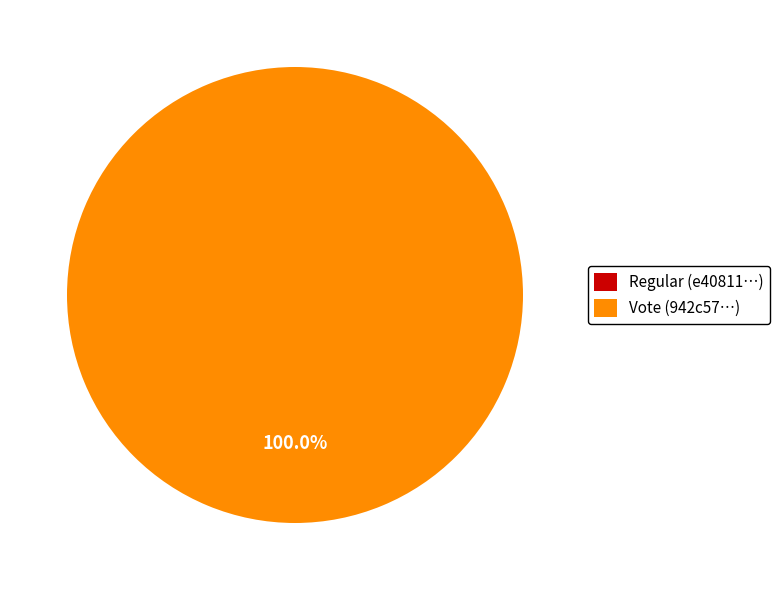

Rank the categories by value from lowest to highest.

Regular, Vote